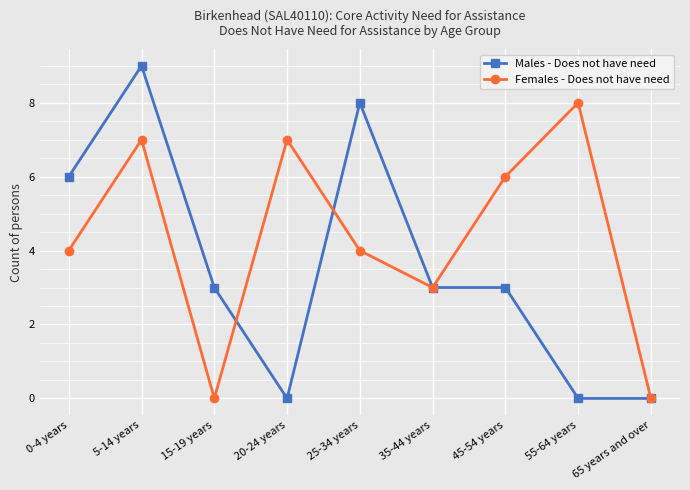

Which series has the widest spread of values?

Males - Does not have need